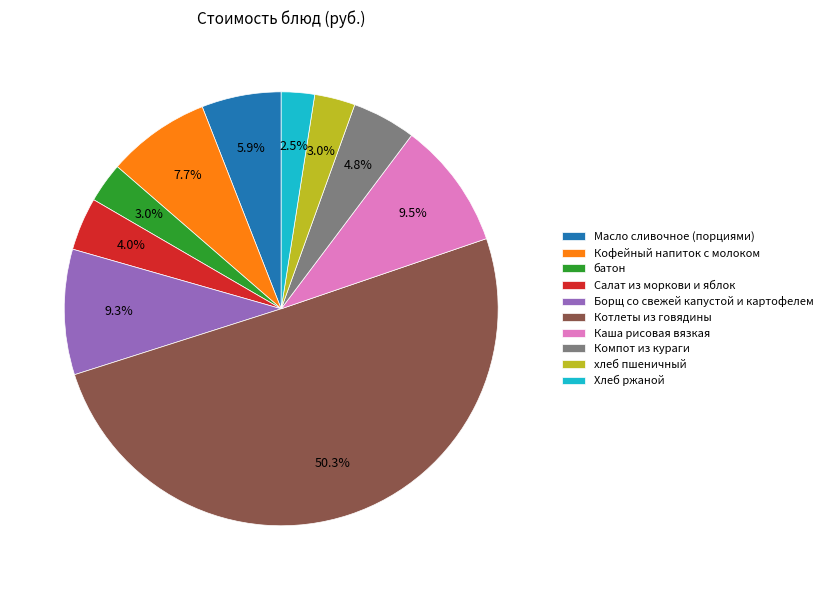

To the nearest percent, what percentage of the pie is Масло сливочное (порциями)?

6%